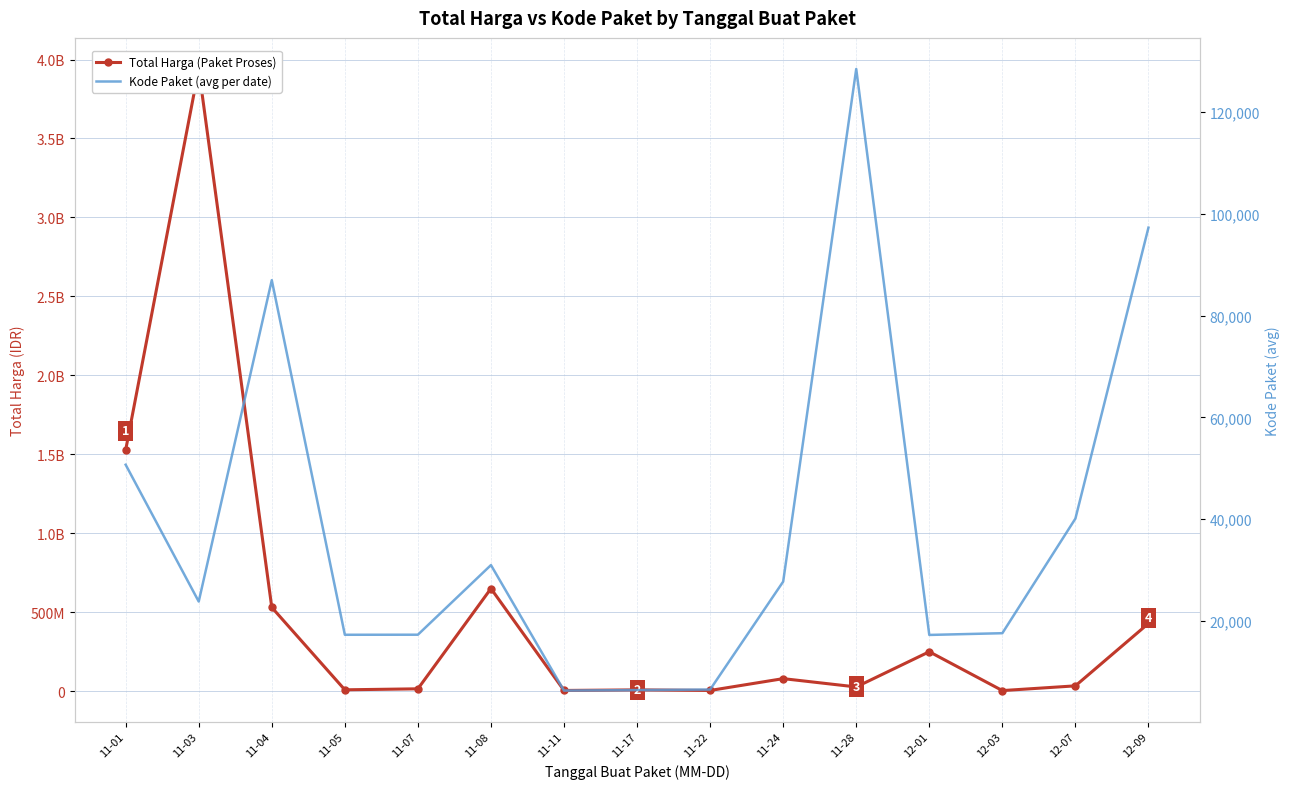

True or false: Total Harga (Paket Proses) and Kode Paket (avg per date) cross at least once.

False